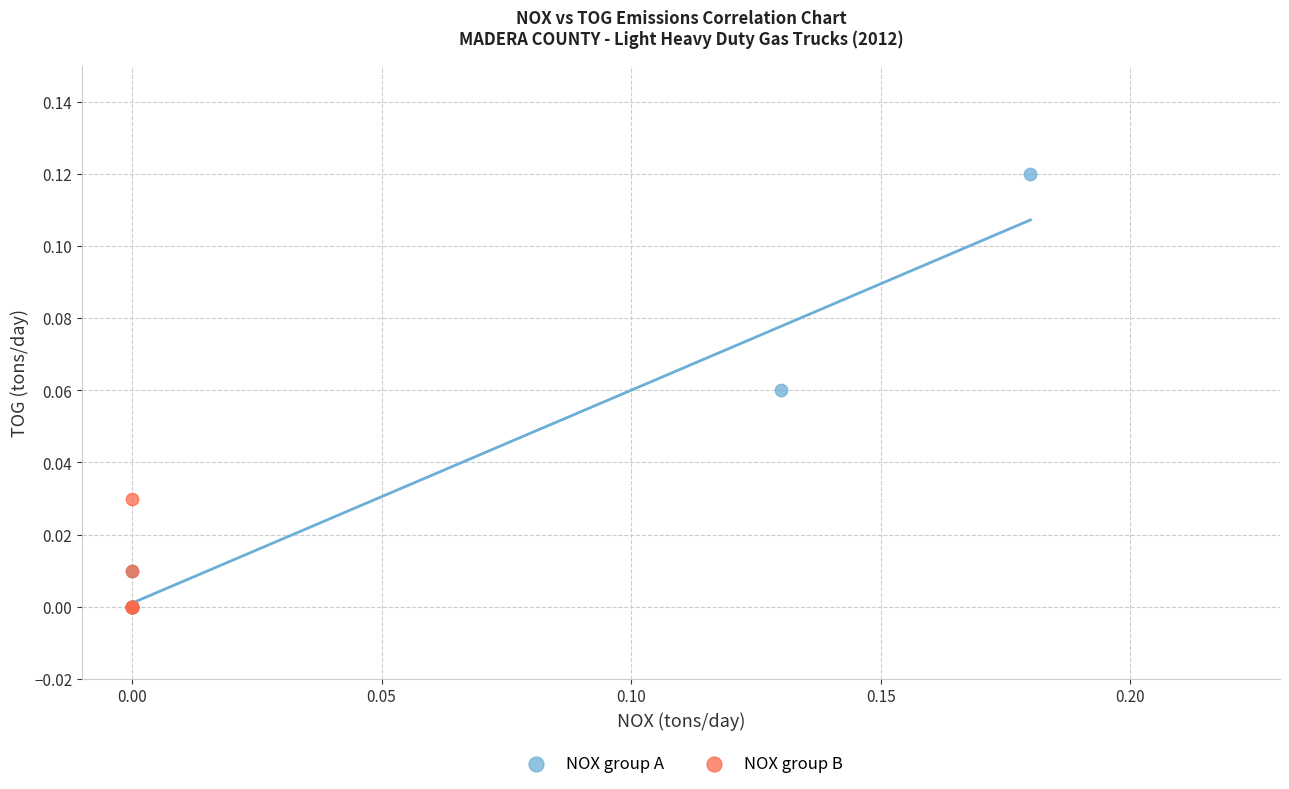

Which series contains the highest Y value?

NOX group A